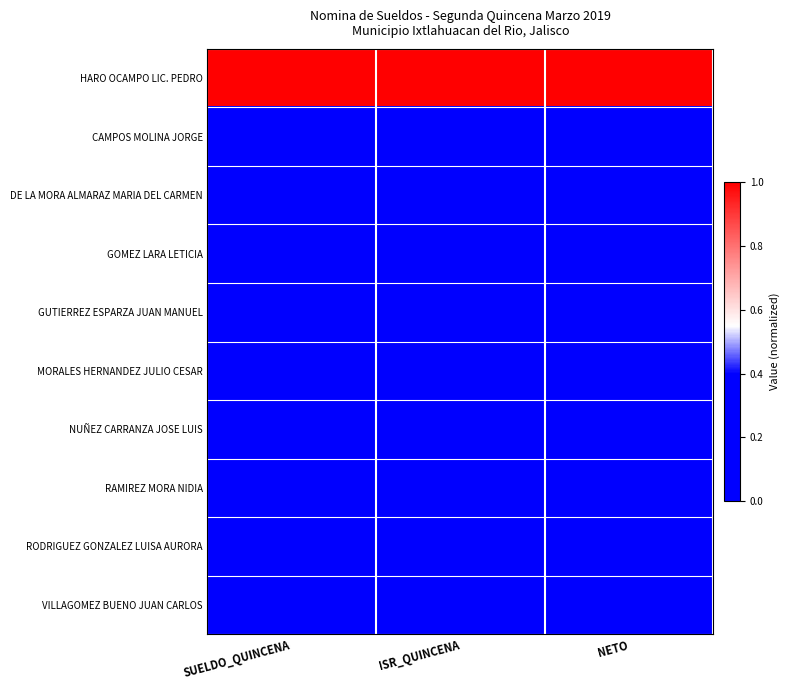

Which has a higher value, ISR_QUINCENA or SUELDO_QUINCENA?

SUELDO_QUINCENA